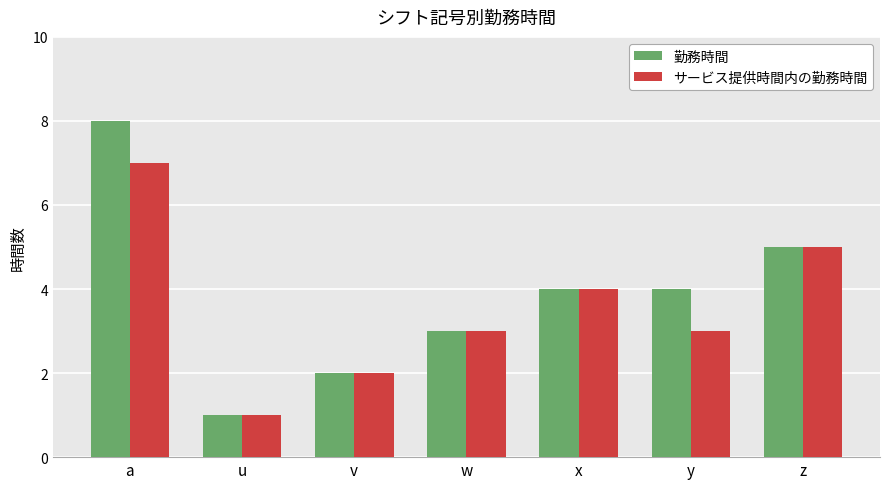

Reading left to right, transcribe all the data shown in this chart.

勤務時間: a=8	u=1	v=2	w=3	x=4	y=4	z=5
サービス提供時間内の勤務時間: a=7	u=1	v=2	w=3	x=4	y=3	z=5